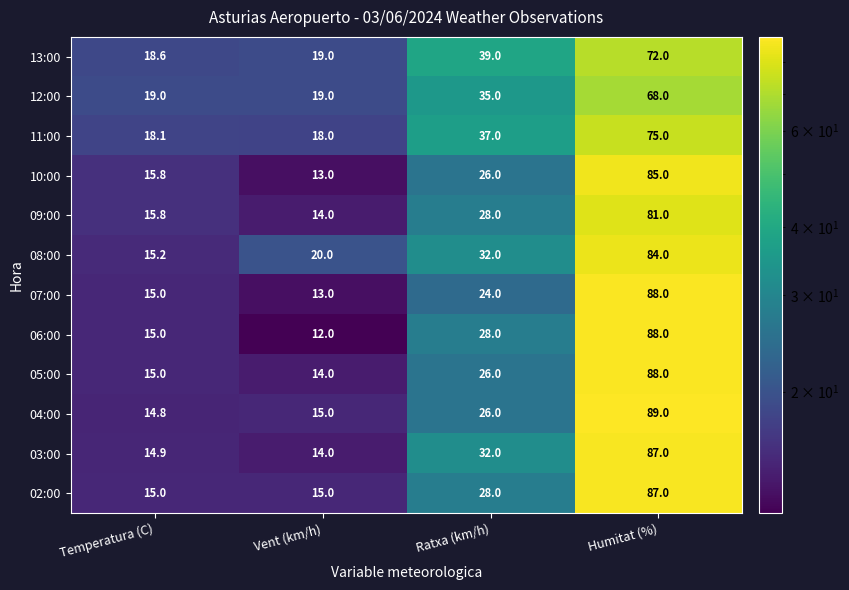

Which series has the largest total across all categories?

08:00